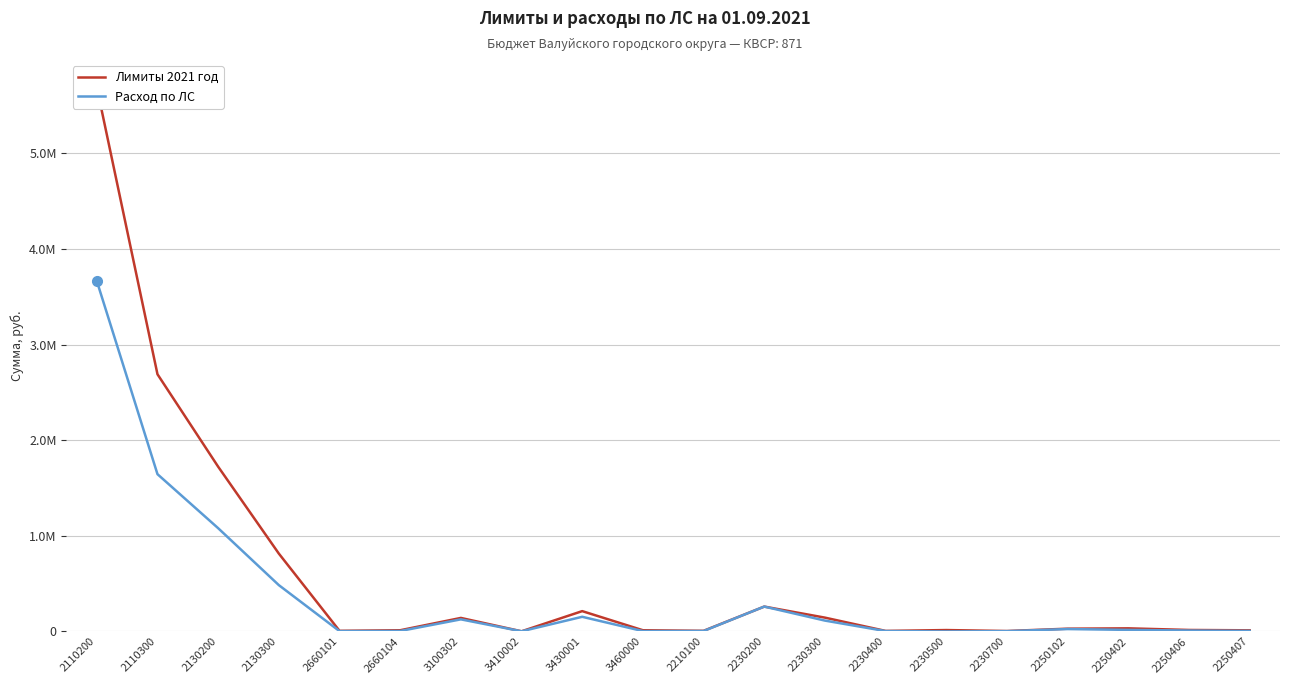

What are all the series names shown in the legend?

Лимиты 2021 год, Расход по ЛС